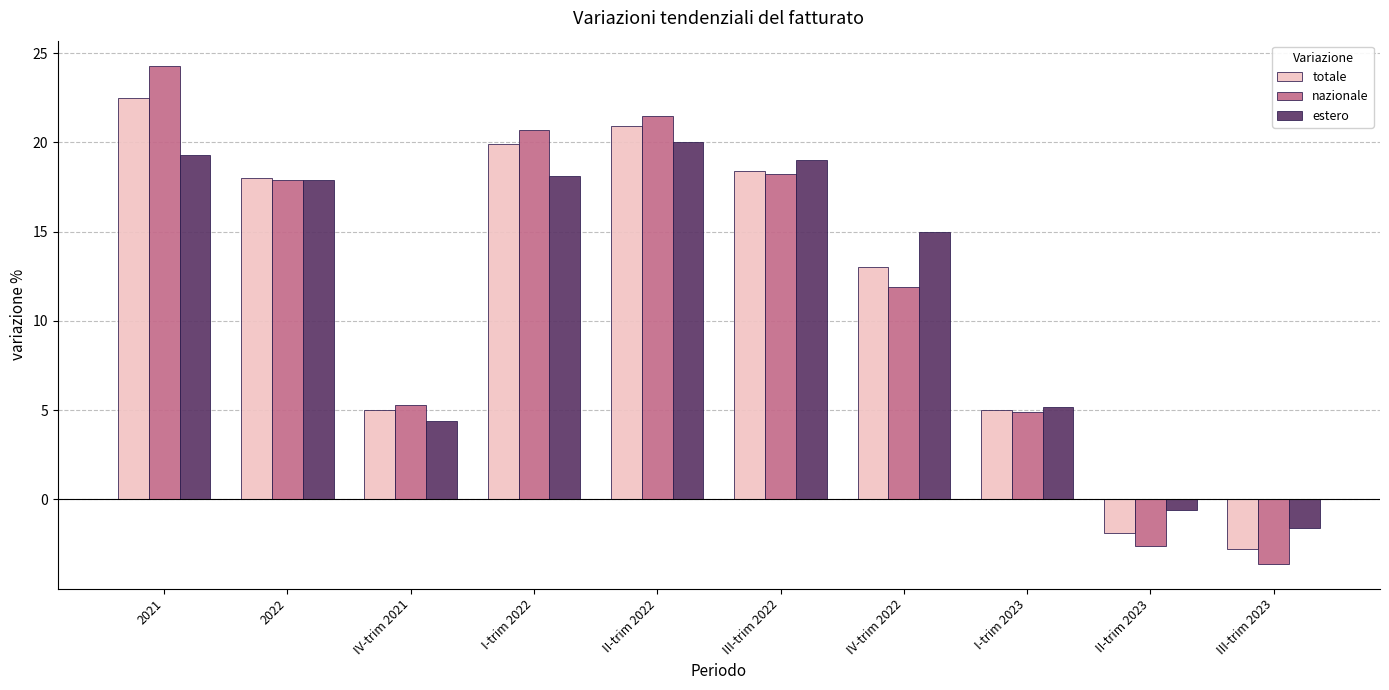

What position from the right is 2022?

9